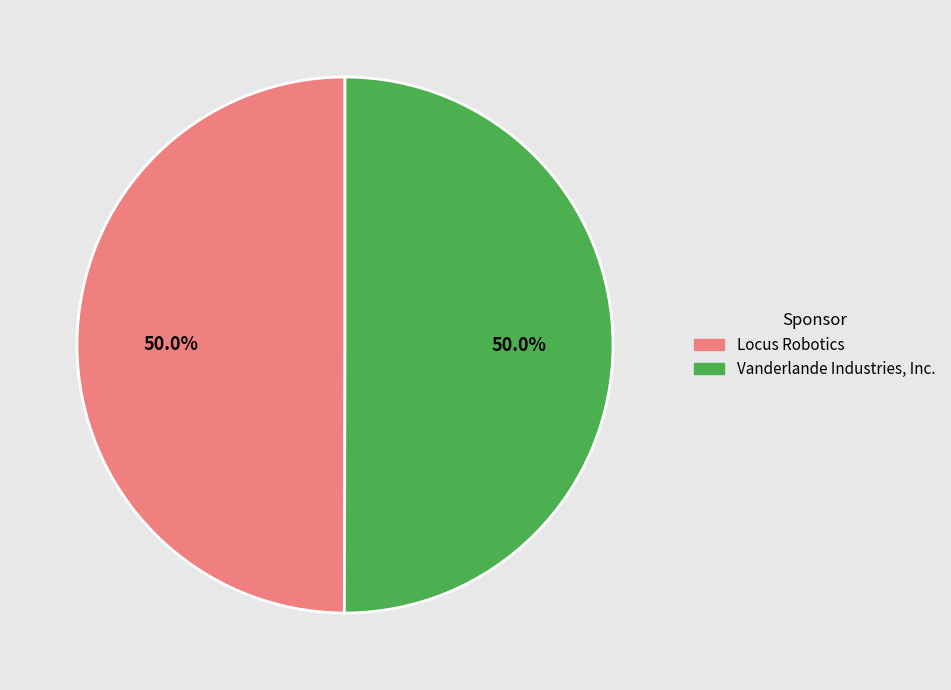

What percentage is the Vanderlande Industries, Inc. slice, to the nearest percent?

50%